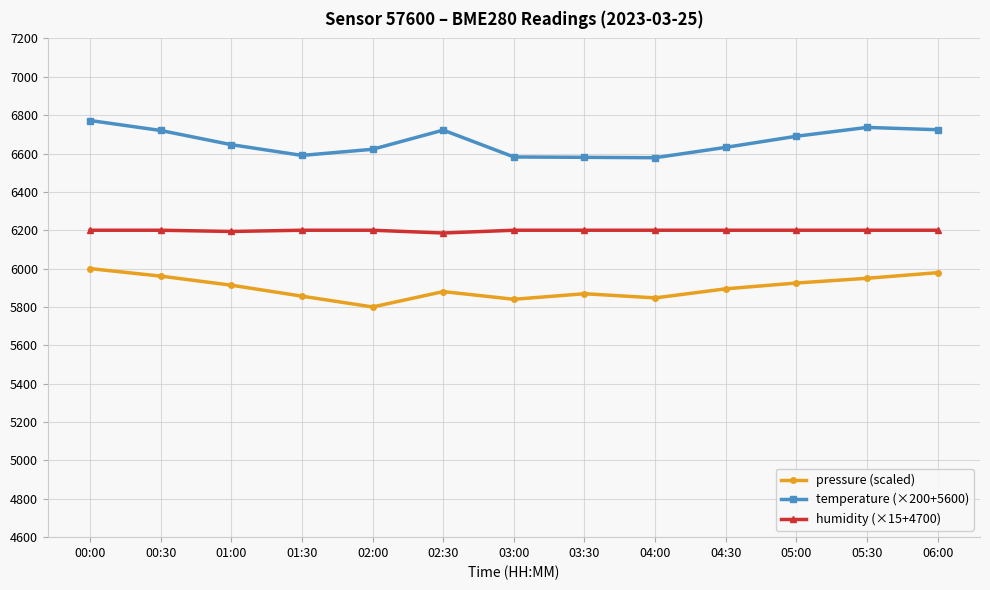

Is it true that pressure (scaled) equals 3088.9 at 05:30?

False